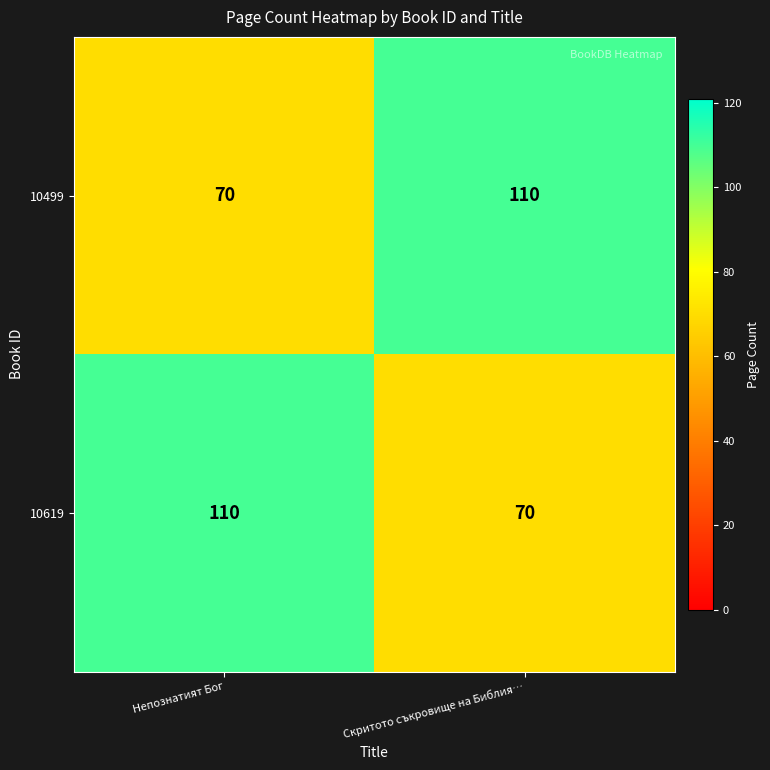

Reading left to right, list all the values displayed in this chart.

10499: 70	110
10619: 110	70